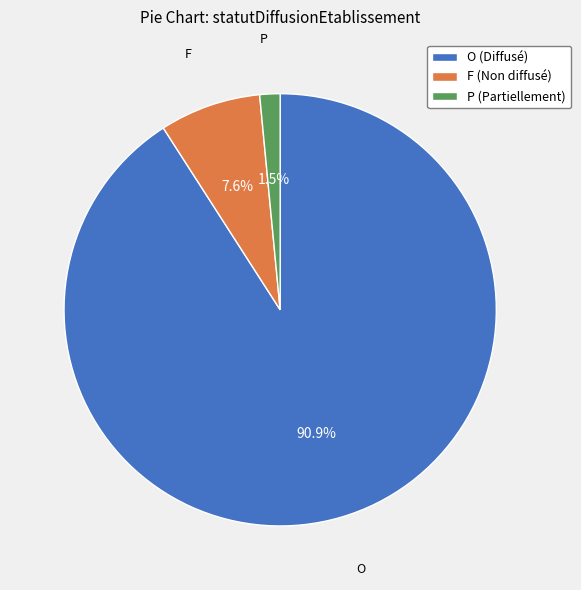

Combined, what portion of the pie is O and P?

92.4%